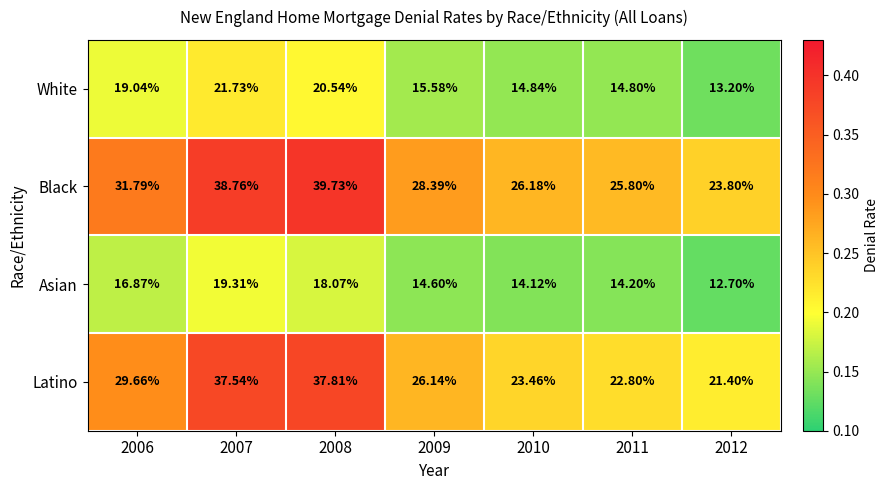

Which series has the largest range (max minus min)?

Latino